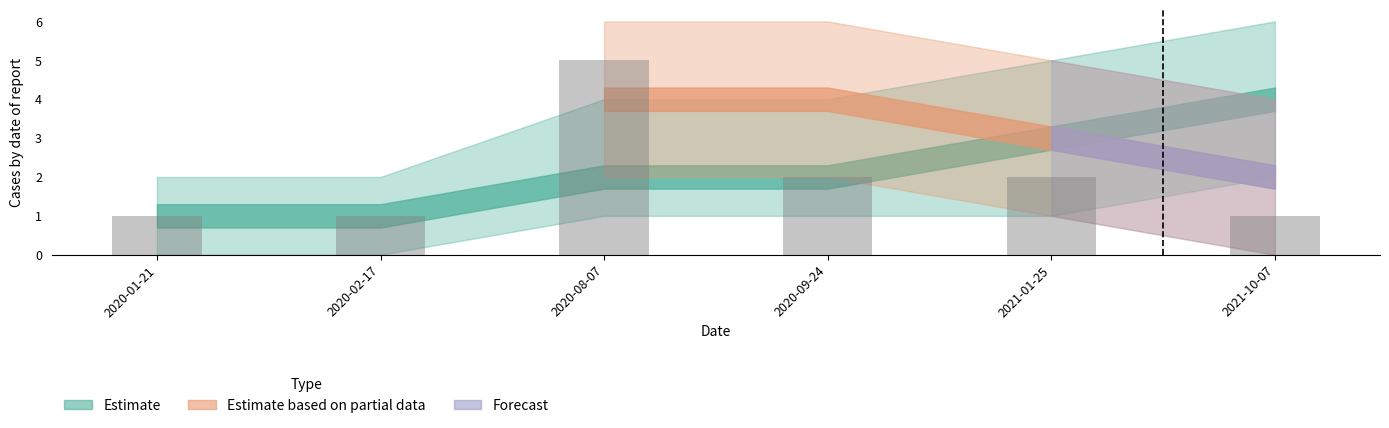

What position from the left is 2021-01-25?

5